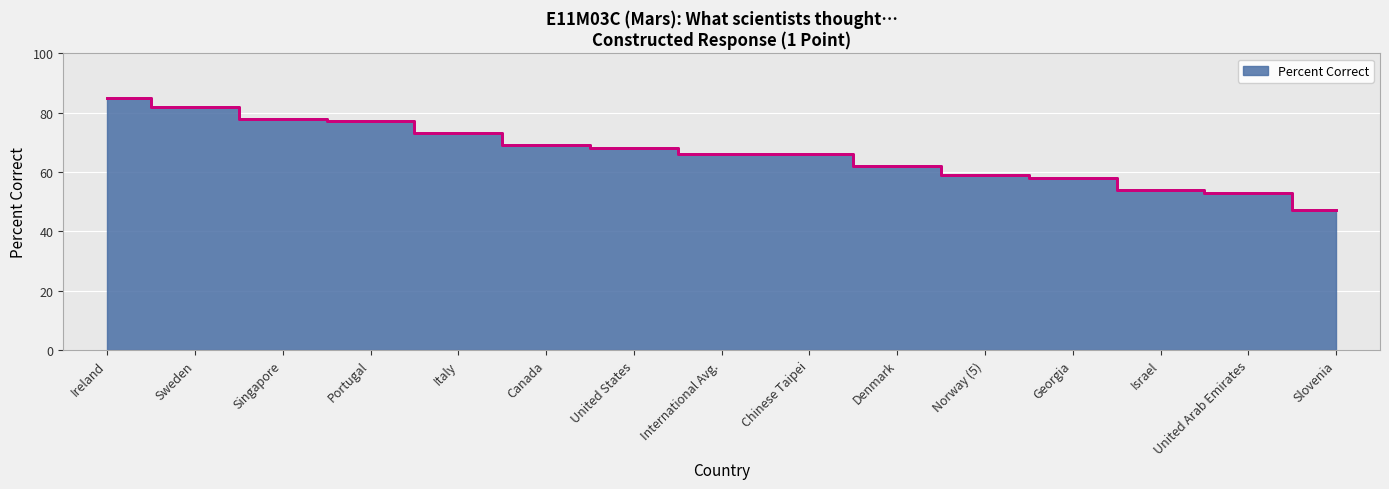

What is the approximate value at Singapore, to the nearest 5?

80